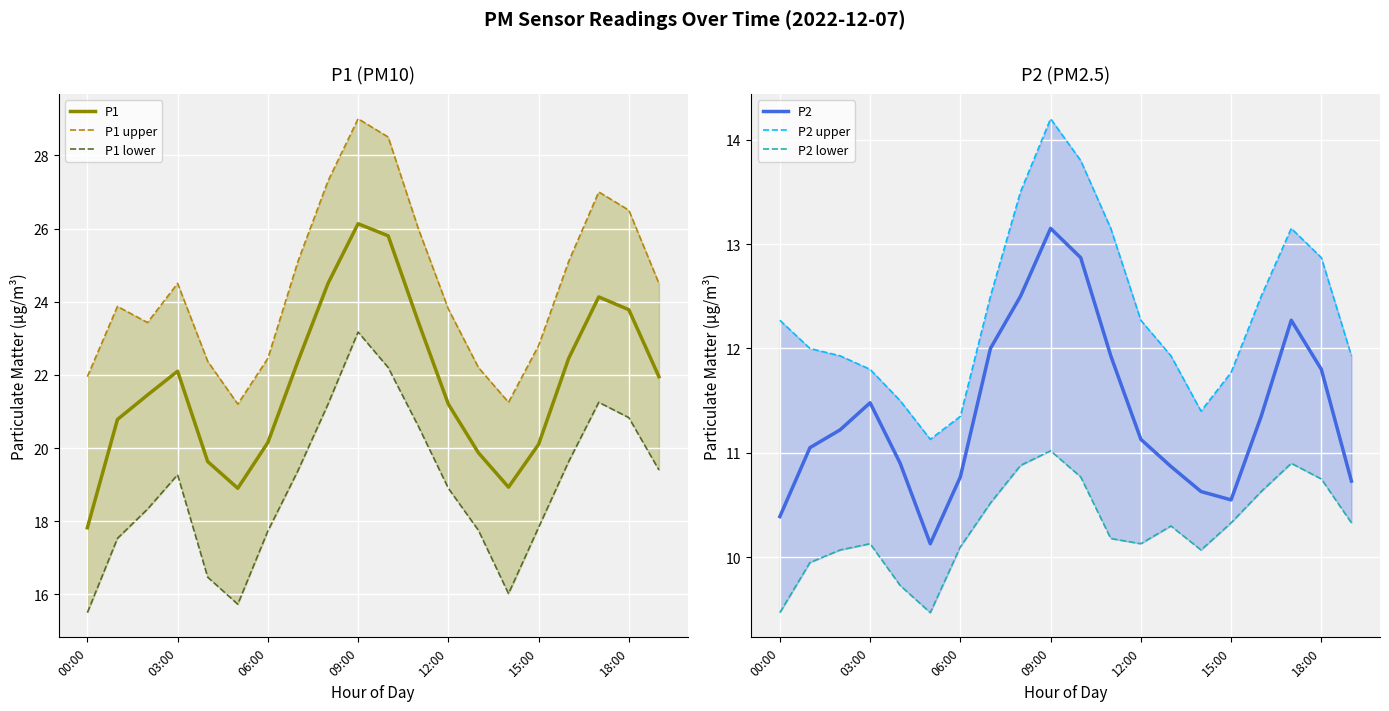

In P1, how many points are higher than both neighbors (excluding endpoints)?

3